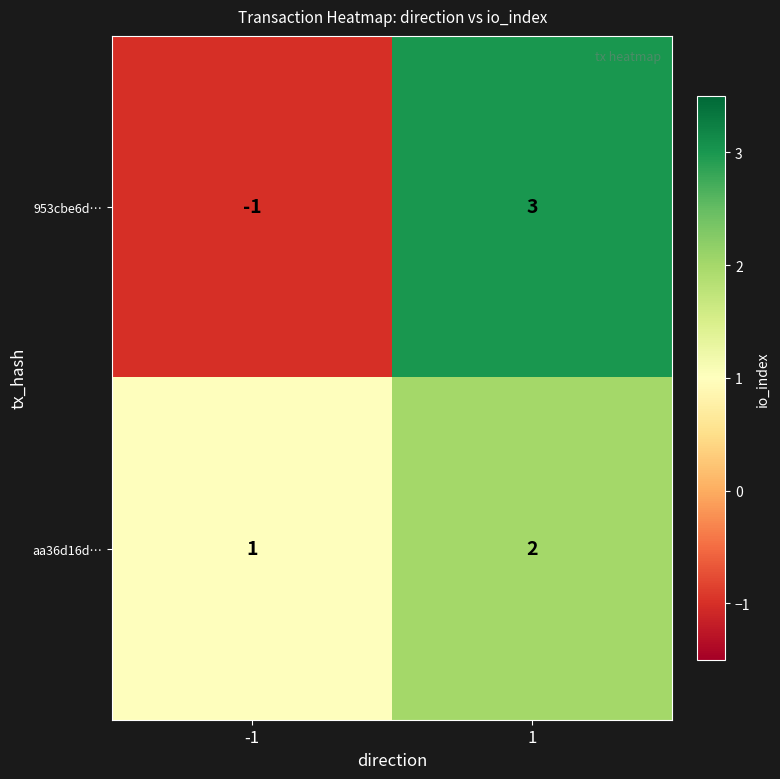

Which series has the widest spread of values?

953cbe6d…